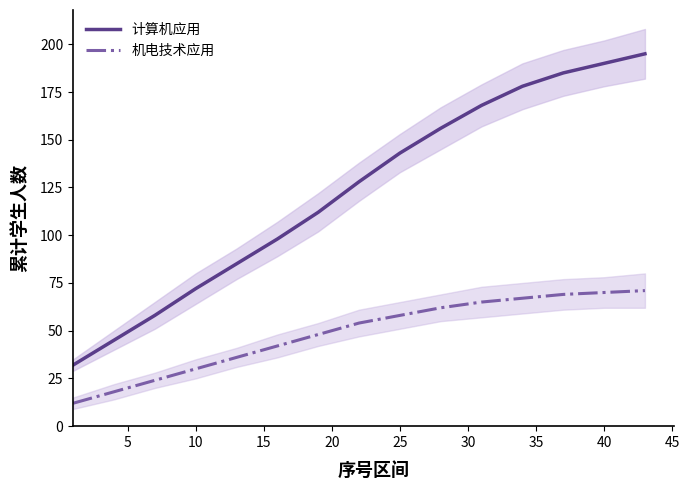

The 机电技术应用 series shows 82 at 25. True or false?

False